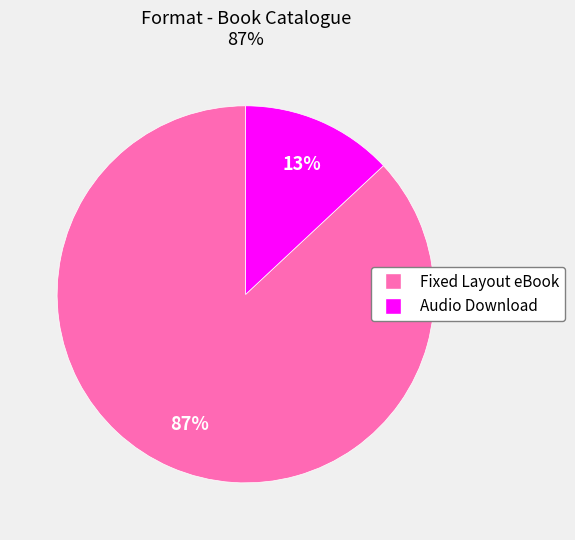

Rank the categories by value from lowest to highest.

Audio Download, Fixed Layout eBook